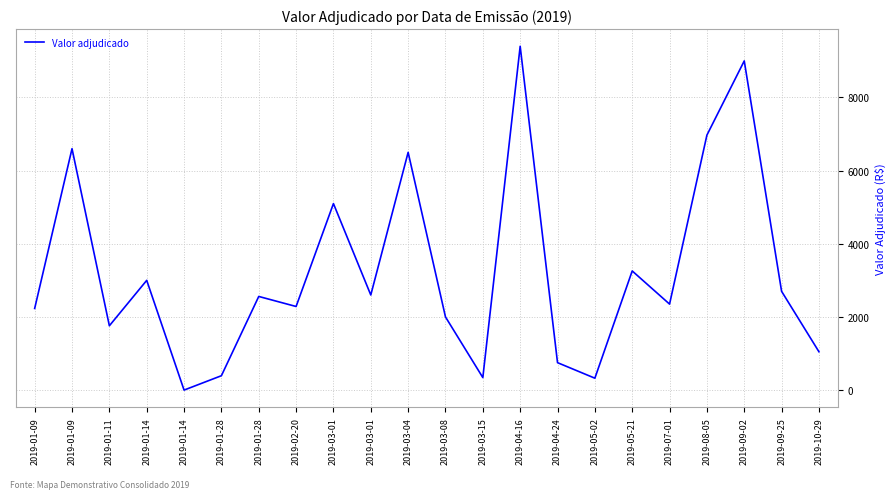

Where is the first local minimum?

2019-01-11